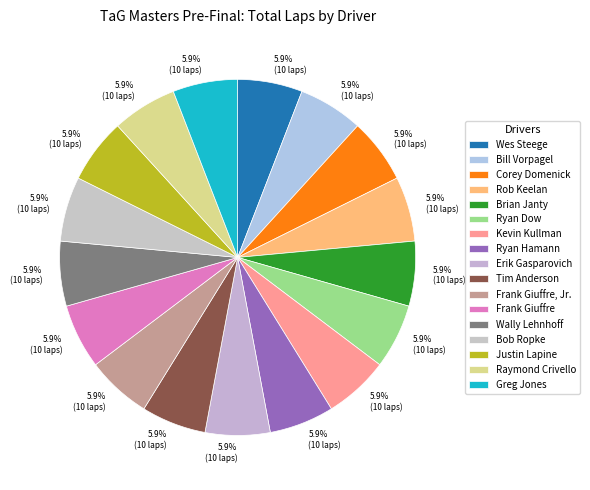

Approximately how many times larger is the value at Kevin Kullman compared to Justin Lapine?

1.0